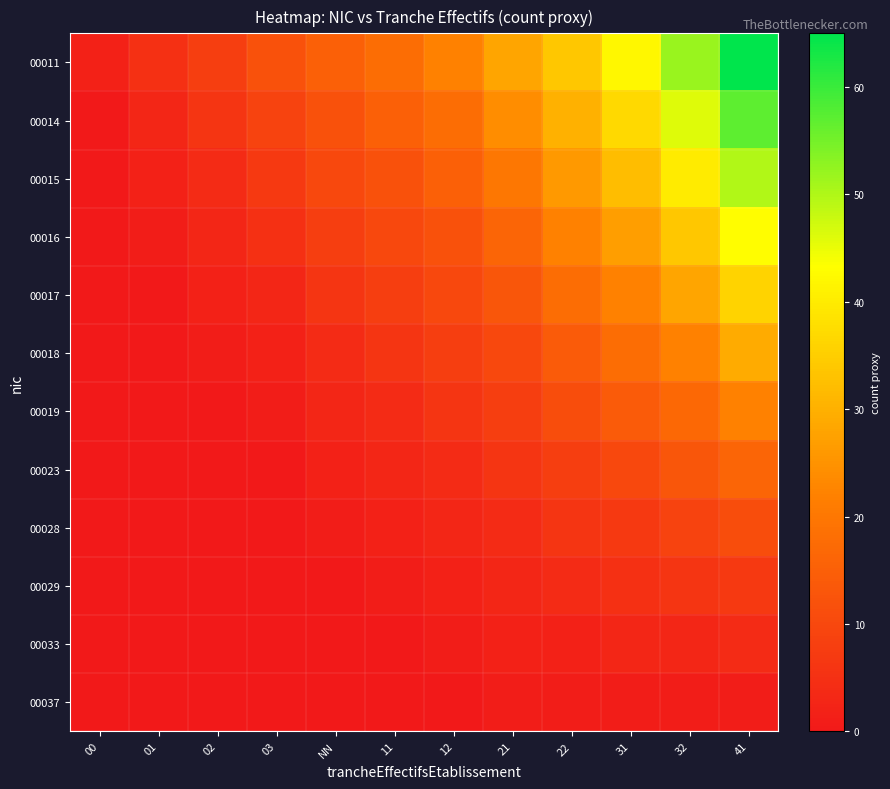

At which category is the sum across all series the highest?

41